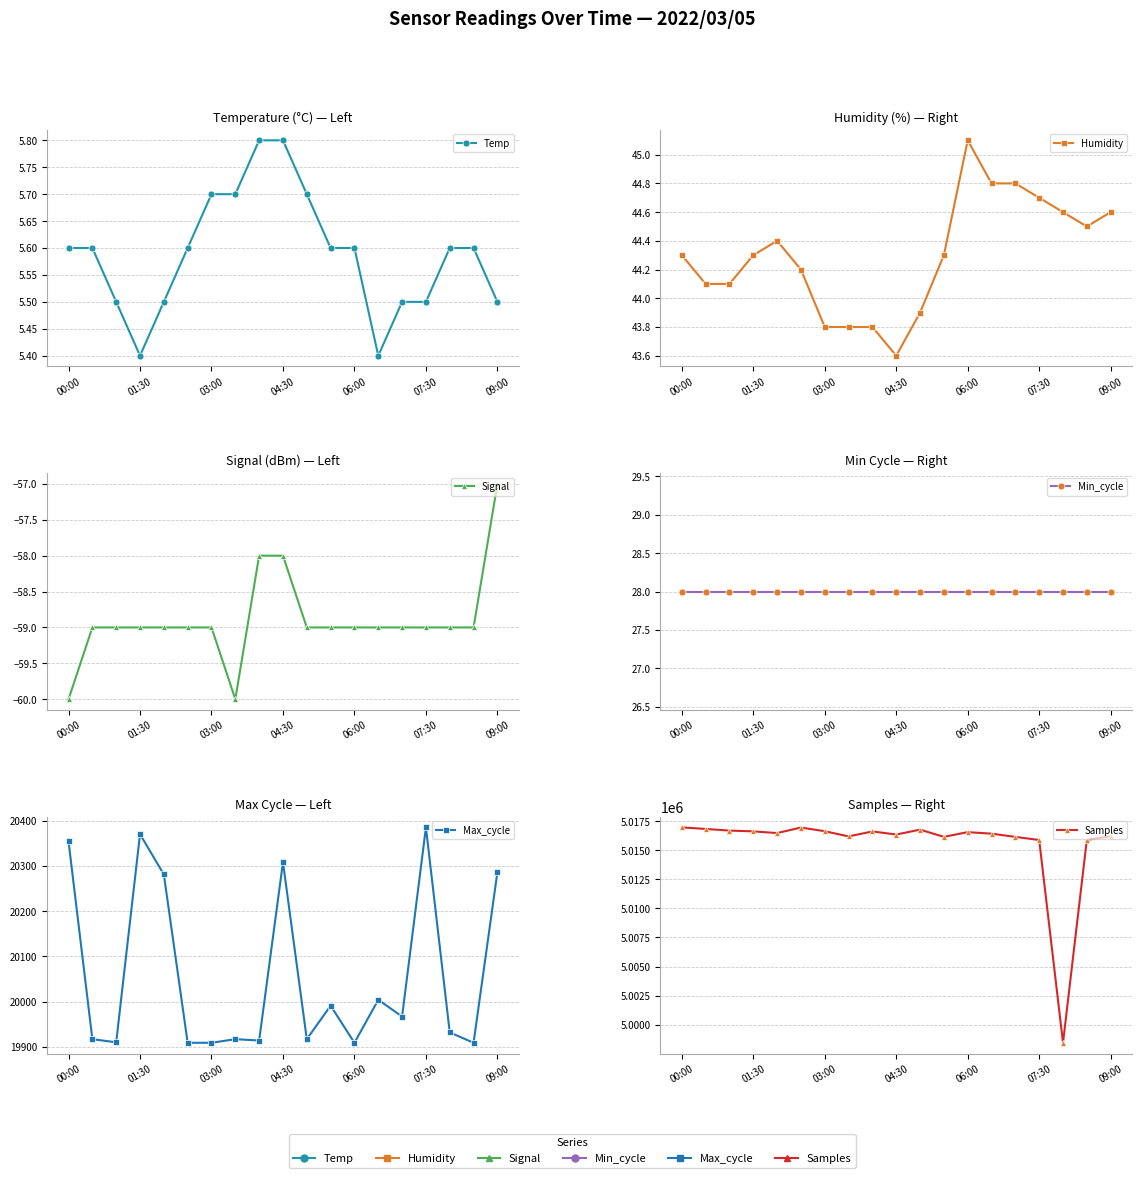

What is the average value of the Max_cycle series?

20057.3